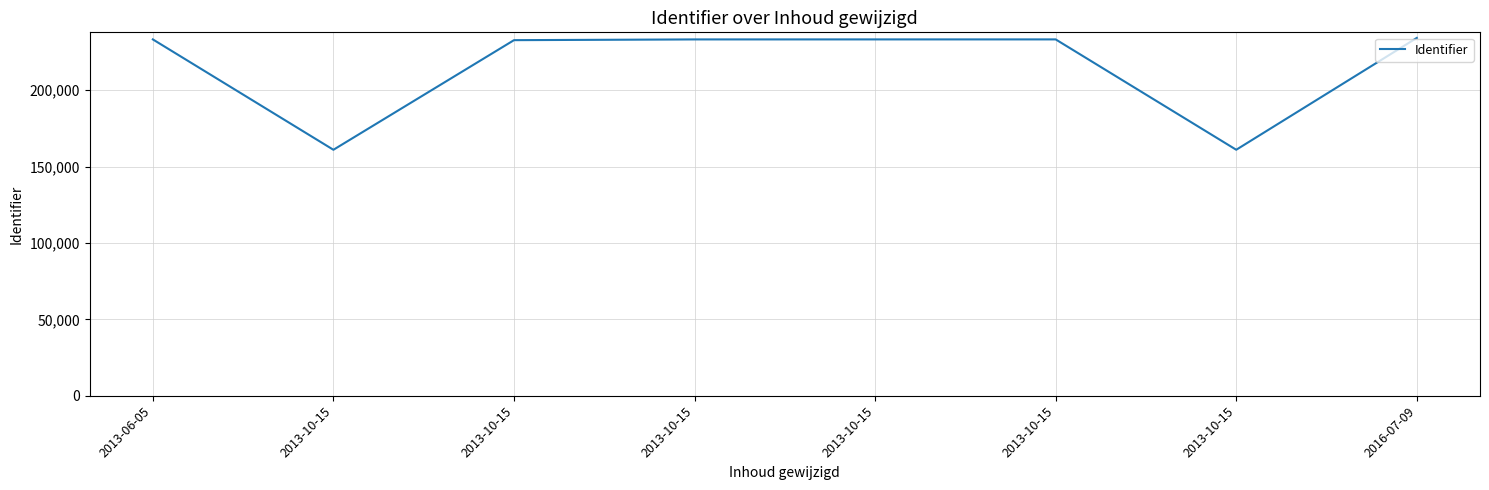

Reading left to right, what are all the values shown in this chart?

233295	161033	232800	233283	233294	233296	161048	234263